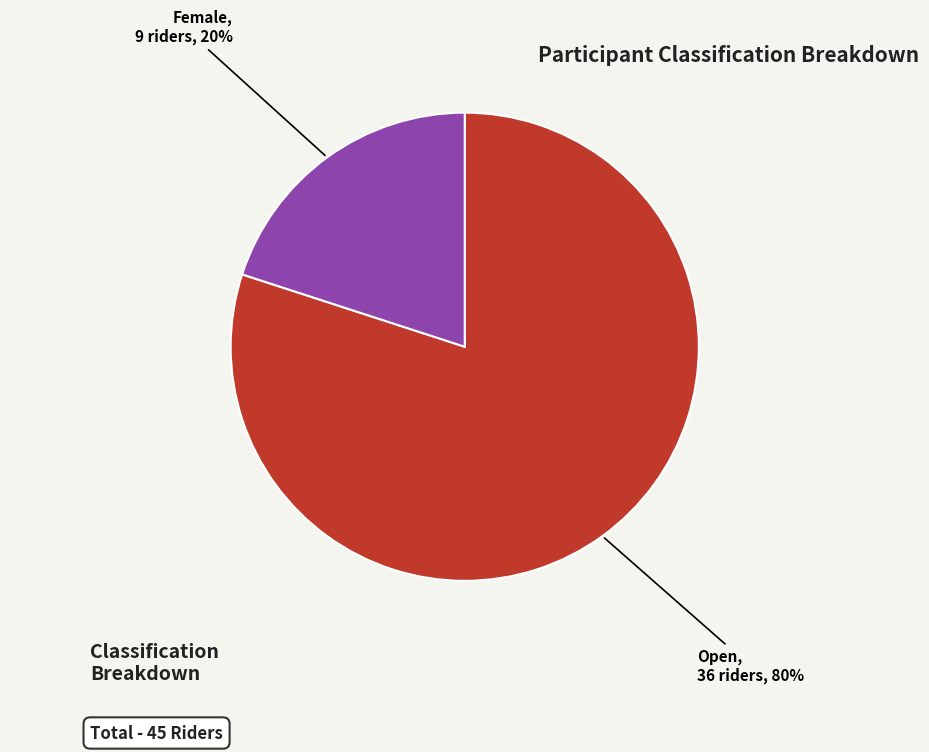

What percentage is the Female slice, to the nearest percent?

20%